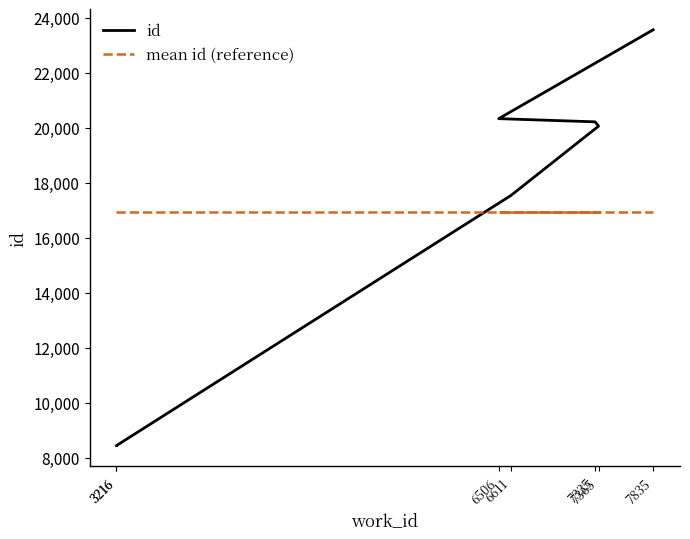

Reading left to right, list all the values displayed in this chart.

id: 3216=8447.0	3216=8449.0	6611=17541.0	7365=20061.0	7335=20217.0	6506=20333.0	7835=23563.0
mean id (reference): 3216=16944.4	3216=16944.4	6611=16944.4	7365=16944.4	7335=16944.4	6506=16944.4	7835=16944.4